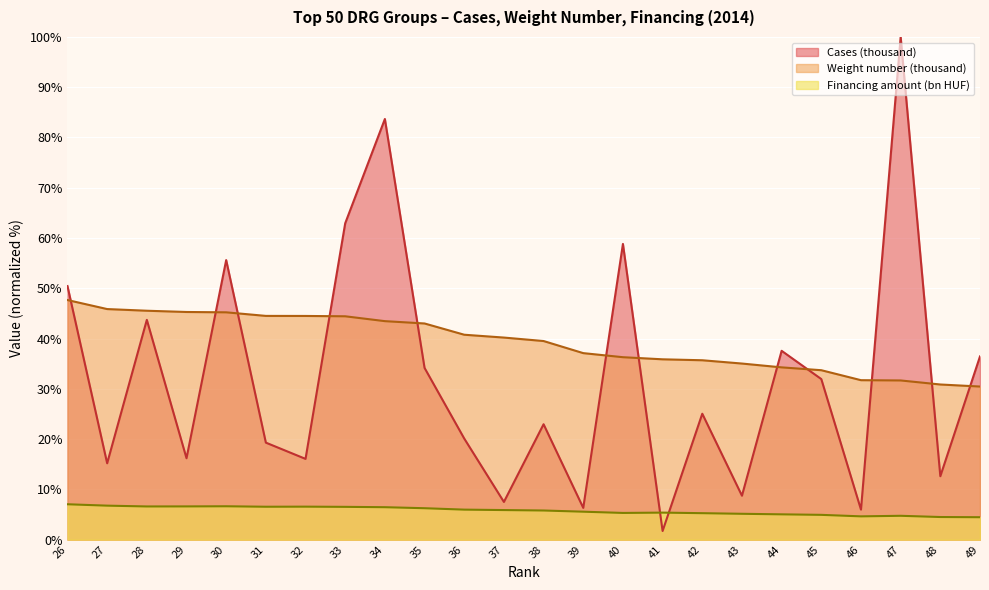

The Weight number (thousand) series shows 15.3 at 47. True or false?

False